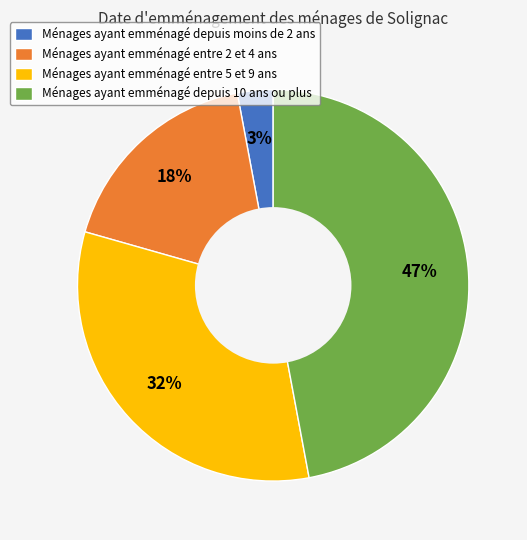

How many slices are in this pie chart?

4